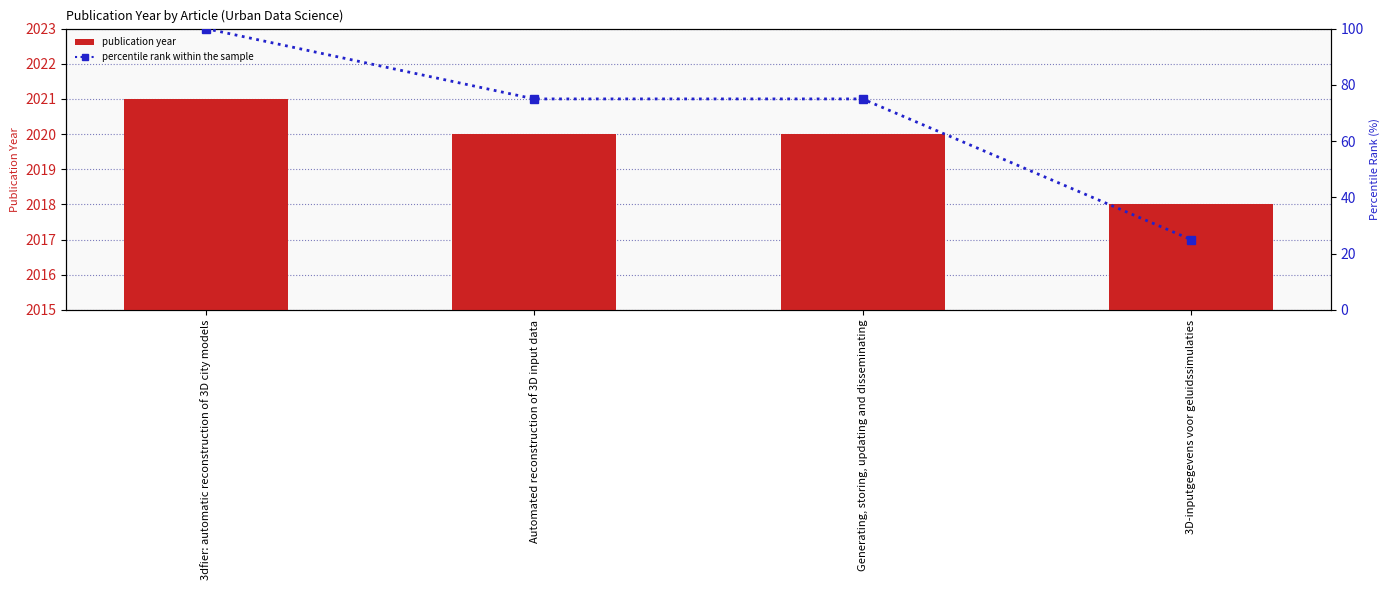

Is it true that percentile rank within the sample equals 25 at 3D-inputgegevens voor geluidssimulaties?

True